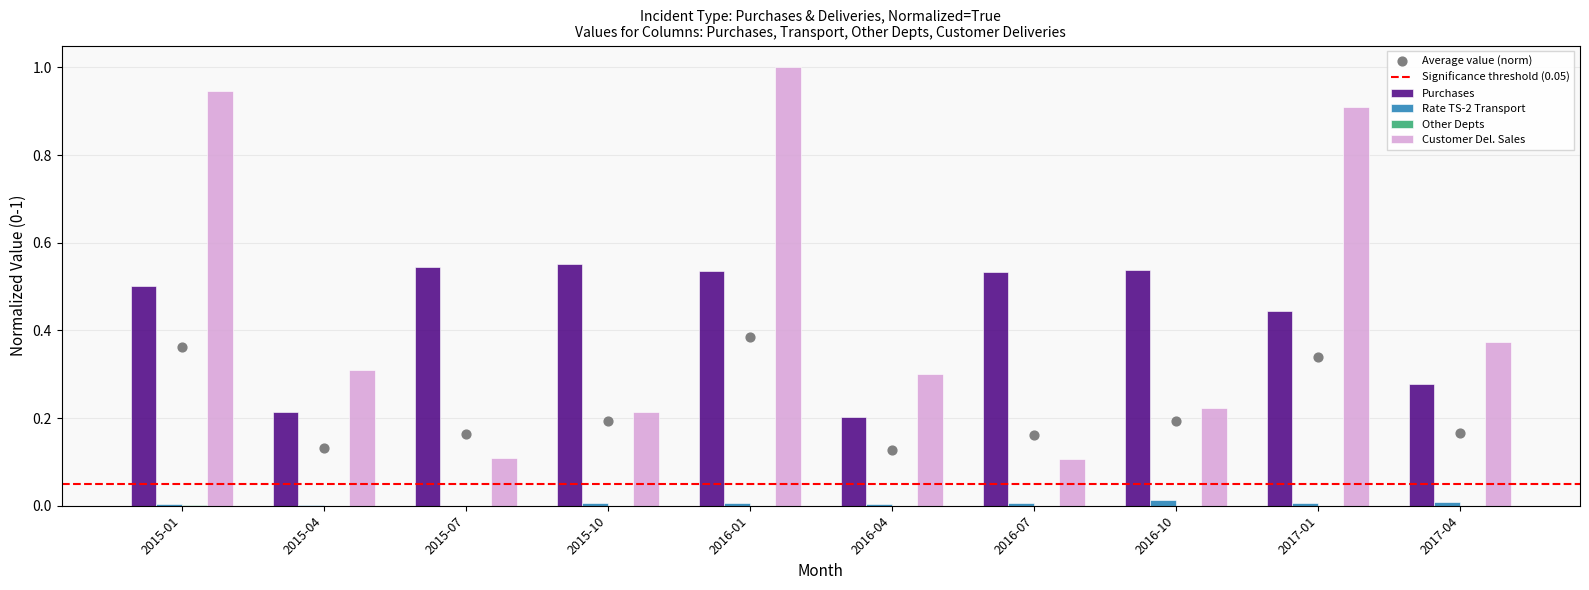

At how many categories does at least one series exceed 0?

10